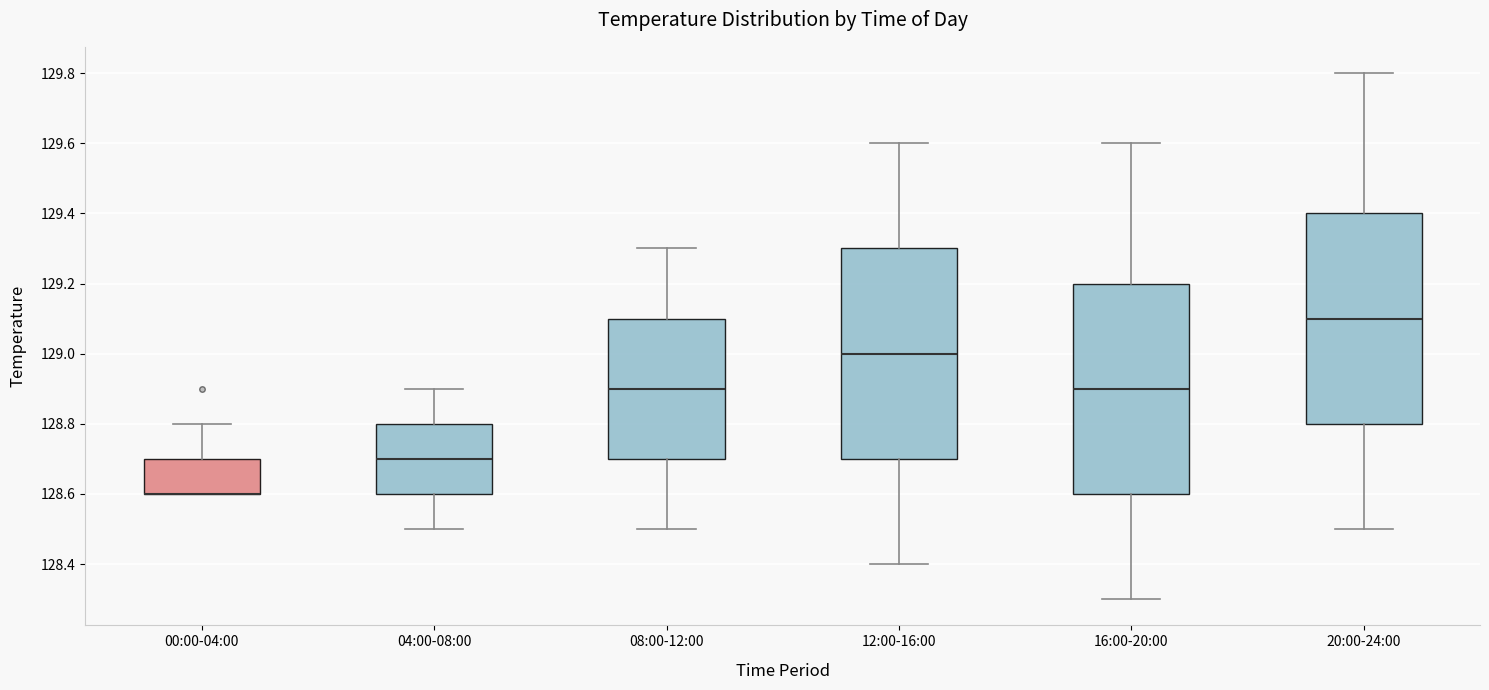

Where is the upper edge of the box for 00:00-04:00 on the y-axis? The values are not printed on the chart, so give them approximately, as read against the axis.

128.7